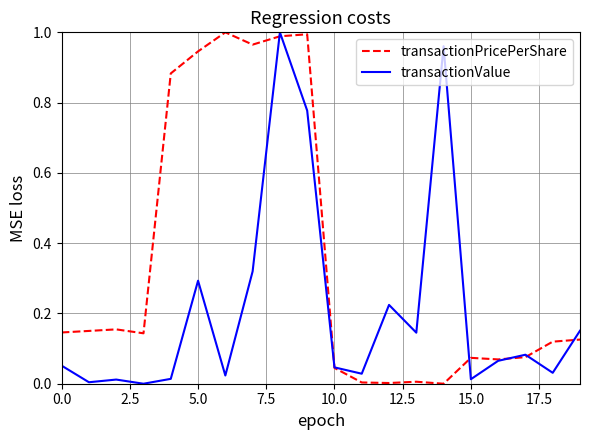

List the series in order of their overall mean, lowest first.

transactionValue, transactionPricePerShare